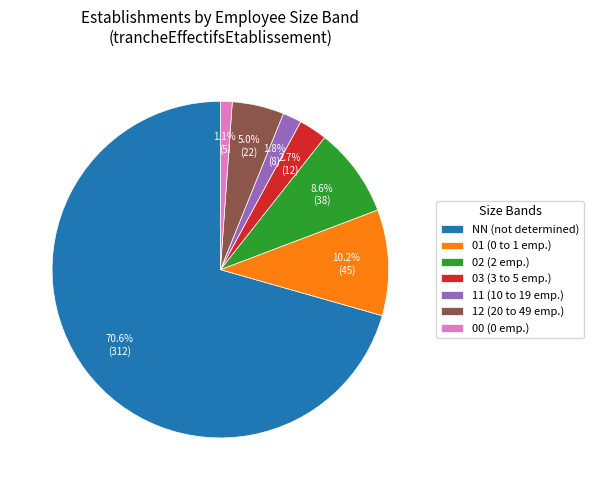

How many segments does this pie chart have?

7